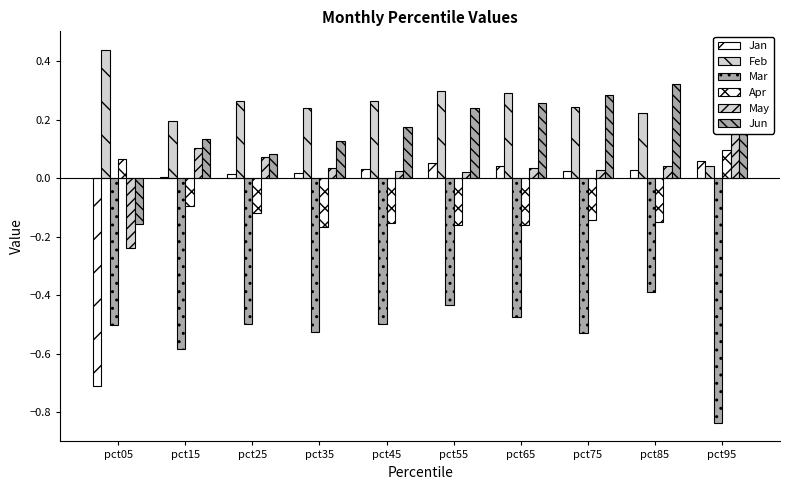

Read the Jun value at pct45.

0.2